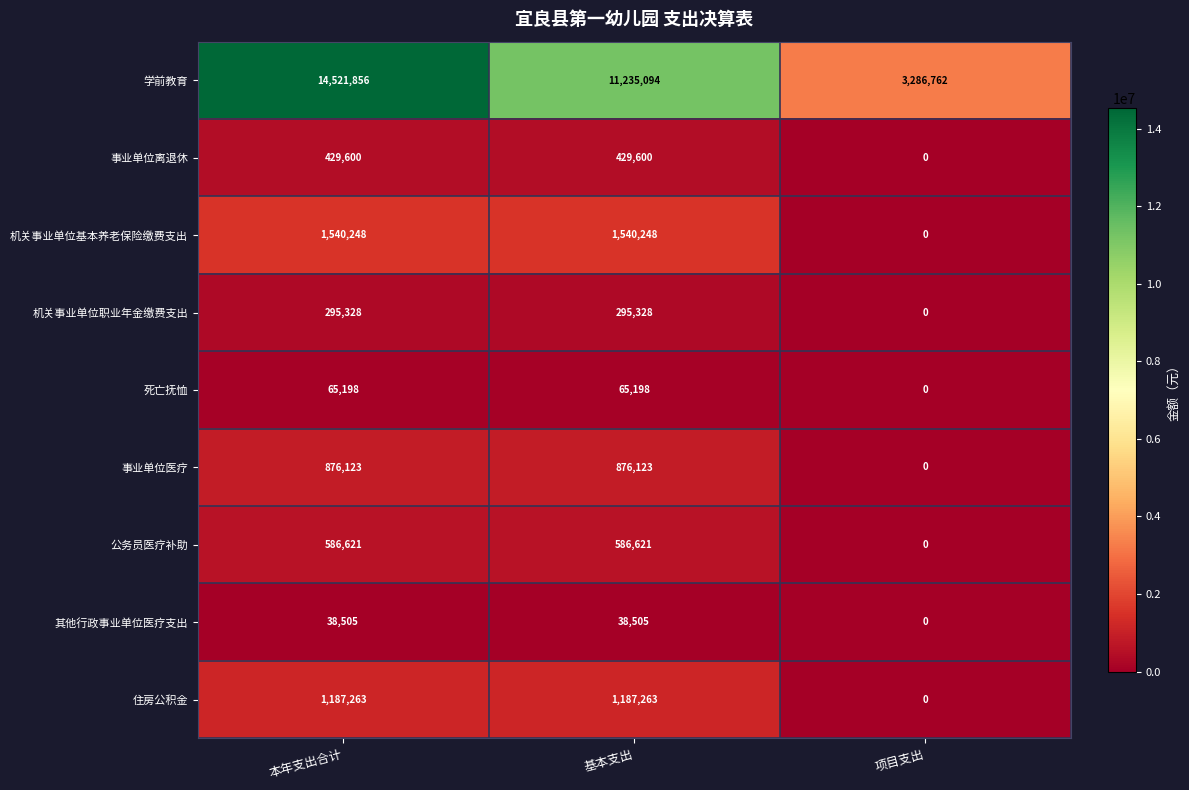

Reading left to right, transcribe all the data shown in this chart.

学前教育: 14521856	11235094	3286762
事业单位离退休: 429600	429600	0
机关事业单位基本养老保险缴费支出: 1540248	1540248	0
机关事业单位职业年金缴费支出: 295328	295328	0
死亡抚恤: 65198	65198	0
事业单位医疗: 876123	876123	0
公务员医疗补助: 586621	586621	0
其他行政事业单位医疗支出: 38505	38505	0
住房公积金: 1187263	1187263	0